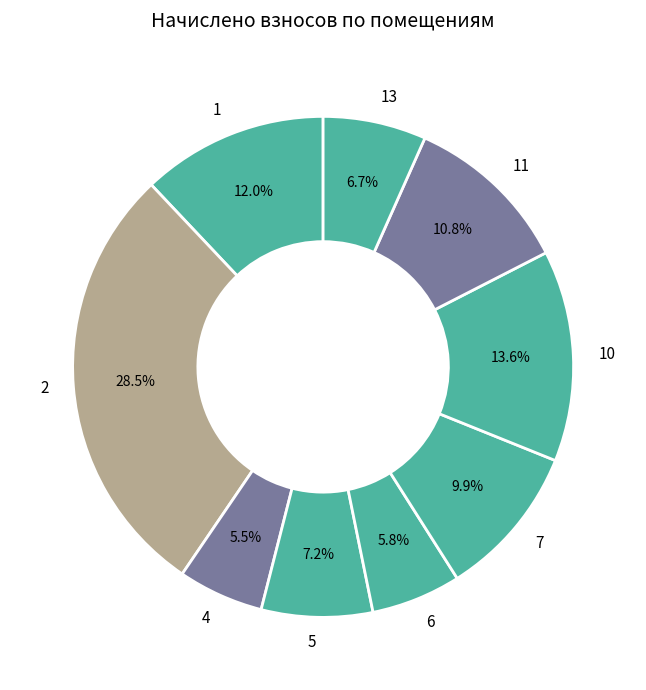

To the nearest percent, what percentage of the pie is 11?

11%